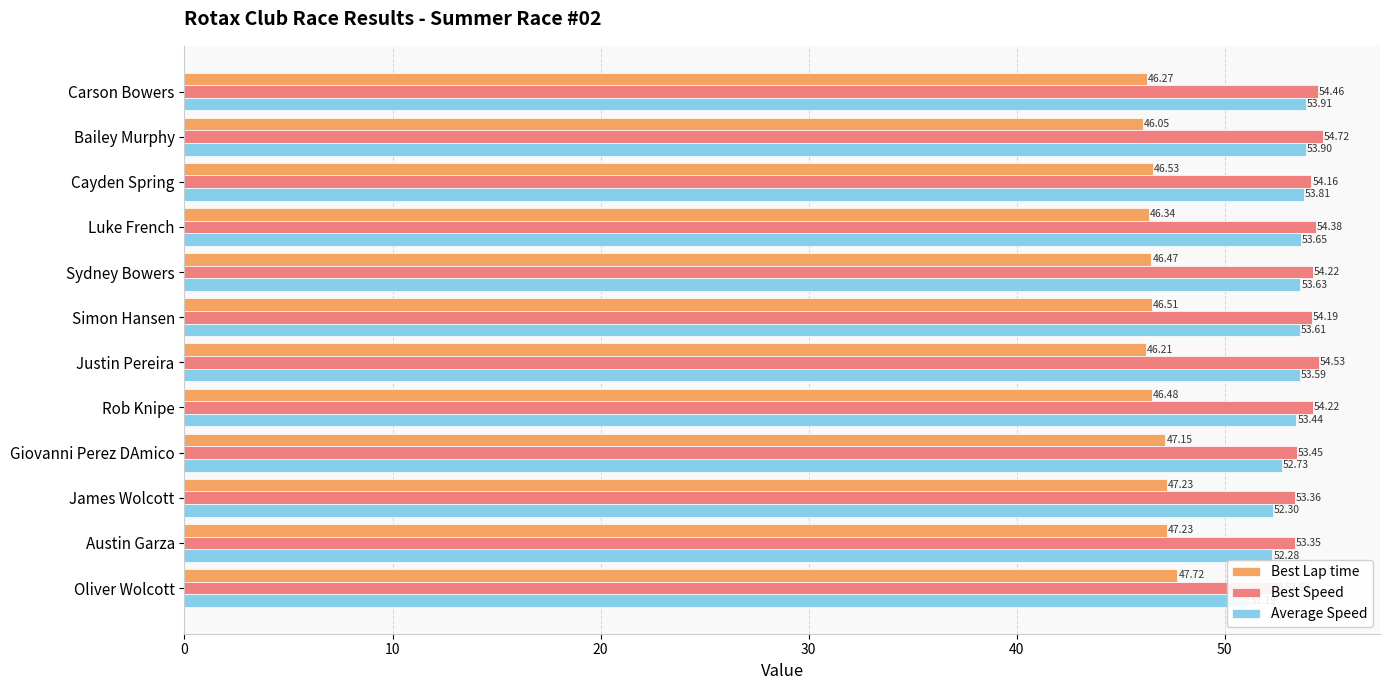

Rank the series at Bailey Murphy from lowest to highest value.

Best Lap time, Average Speed, Best Speed